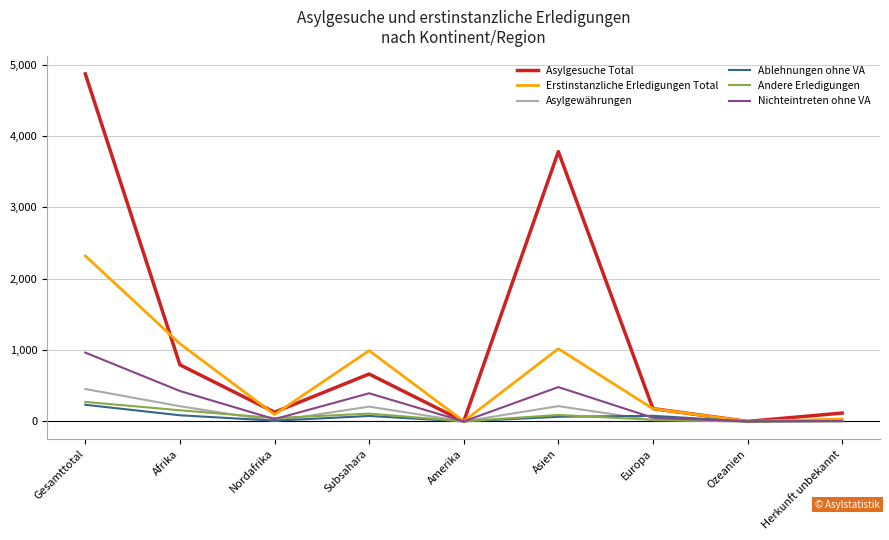

At which label is Asylgesuche Total closest to 2435?

Asien